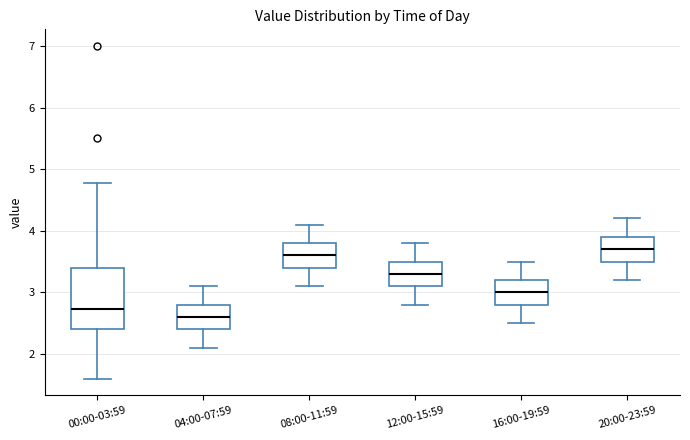

Reading left to right, transcribe this box plot: for each box, give where its median line is, the range the box spans, and where its two whiskers end, as read against the y-axis. The values are not printed on the chart, so give them approximately, as read against the axis.

00:00-03:59: median 2.7, box 2.4 to 3.4, whiskers 1.6 to 4.8
04:00-07:59: median 2.6, box 2.4 to 2.8, whiskers 2.1 to 3.1
08:00-11:59: median 3.6, box 3.4 to 3.8, whiskers 3.1 to 4.1
12:00-15:59: median 3.3, box 3.1 to 3.5, whiskers 2.8 to 3.8
16:00-19:59: median 3.0, box 2.8 to 3.2, whiskers 2.5 to 3.5
20:00-23:59: median 3.7, box 3.5 to 3.9, whiskers 3.2 to 4.2